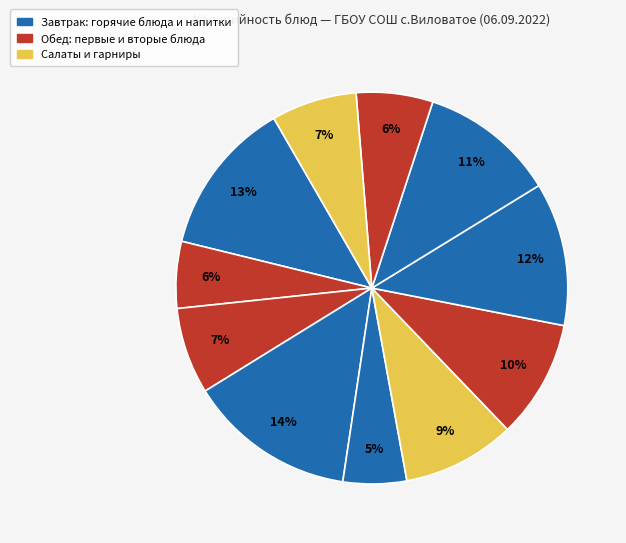

How many slices are in this pie chart?

11